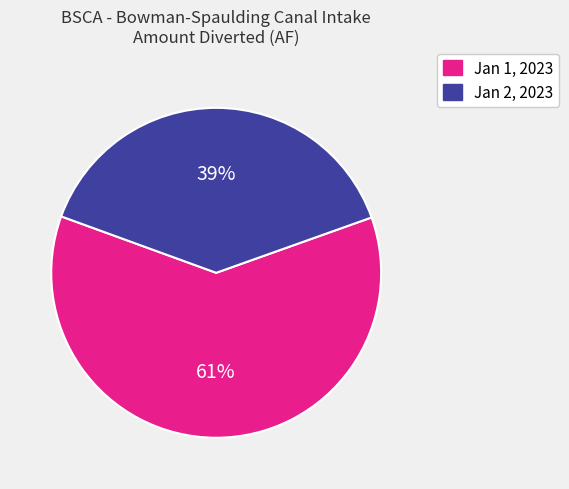

True or false: Jan 2, 2023 accounts for 39% of the total.

True